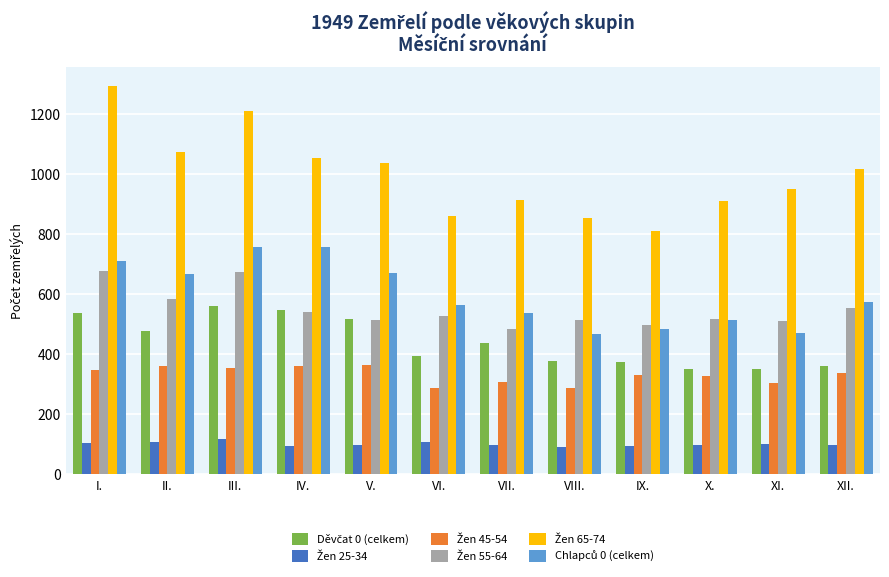

What position from the right is I.?

12